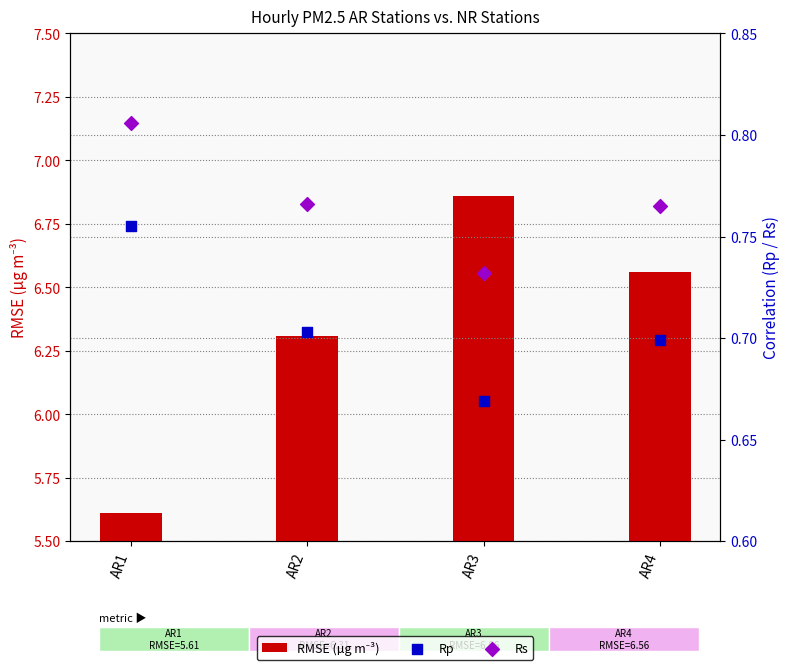

Is the value of Rs at AR2 greater than the value of Rp at AR4?

Yes